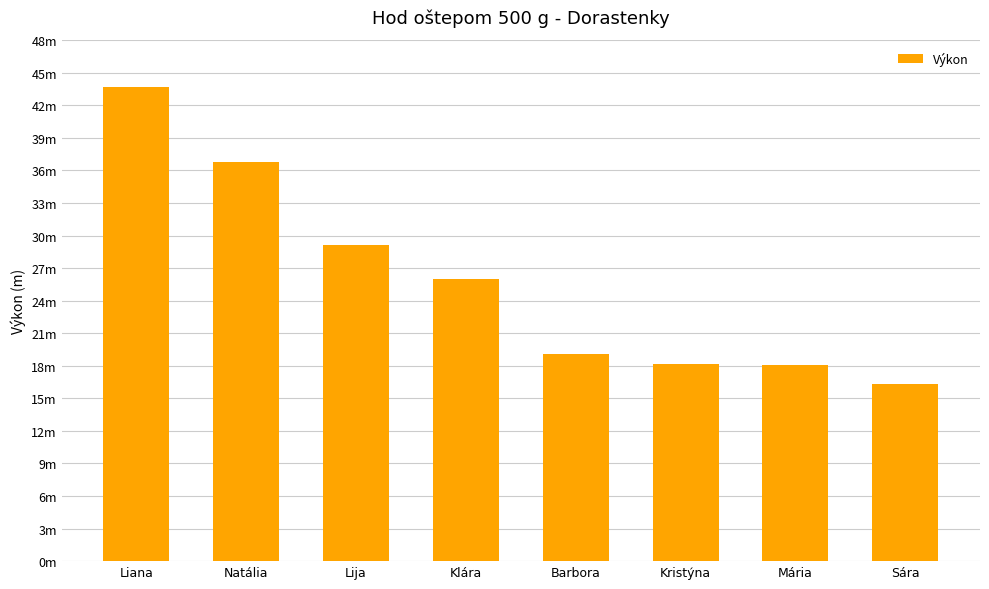

Rank the categories by value from highest to lowest.

Liana, Natália, Lija, Klára, Barbora, Kristýna, Mária, Sára